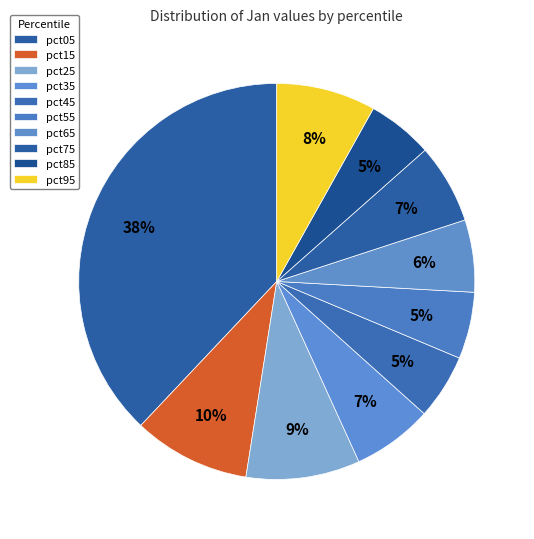

Count the number of slices in the pie.

10